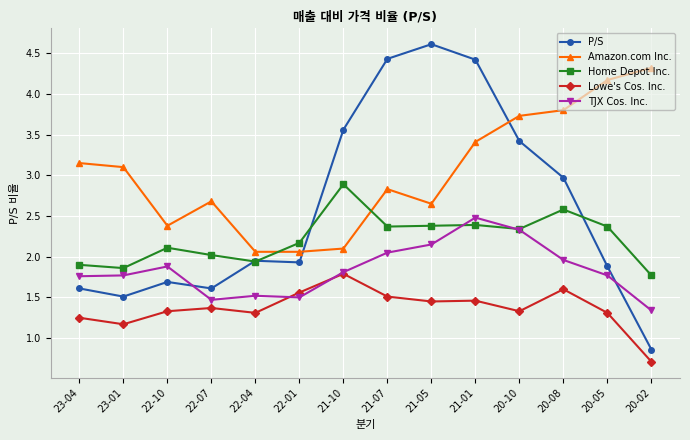

Which series has the widest spread of values?

P/S